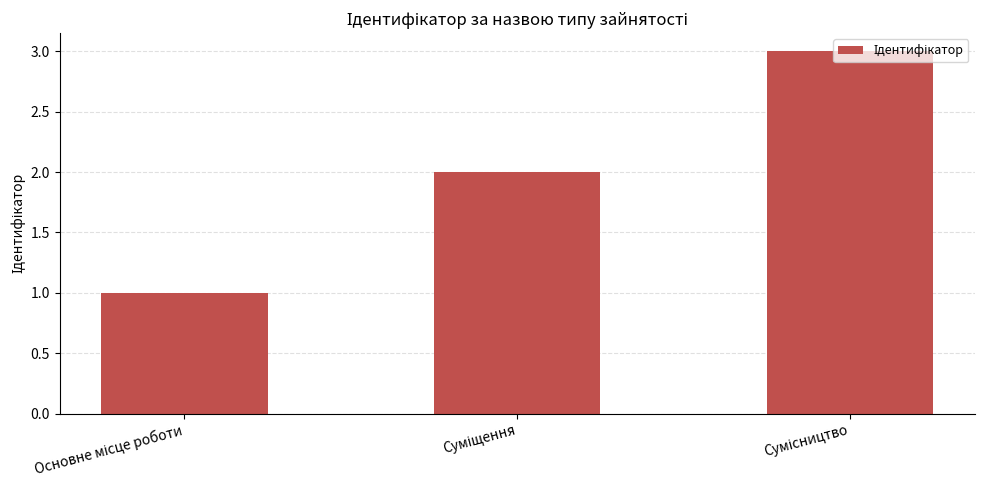

What is the greatest value displayed?

3